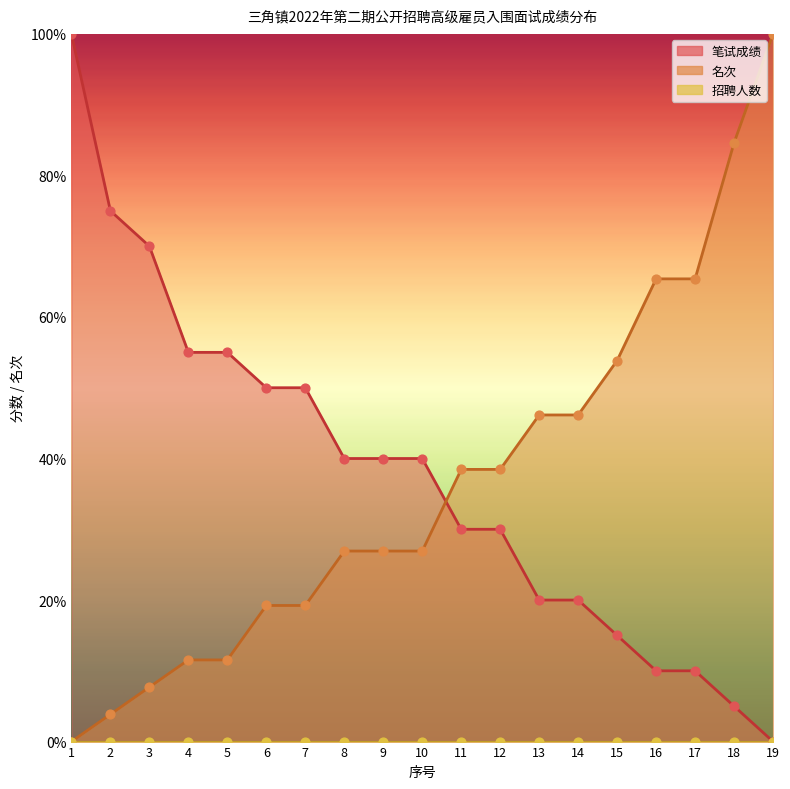

What is the total value across all series at 10?

66.9